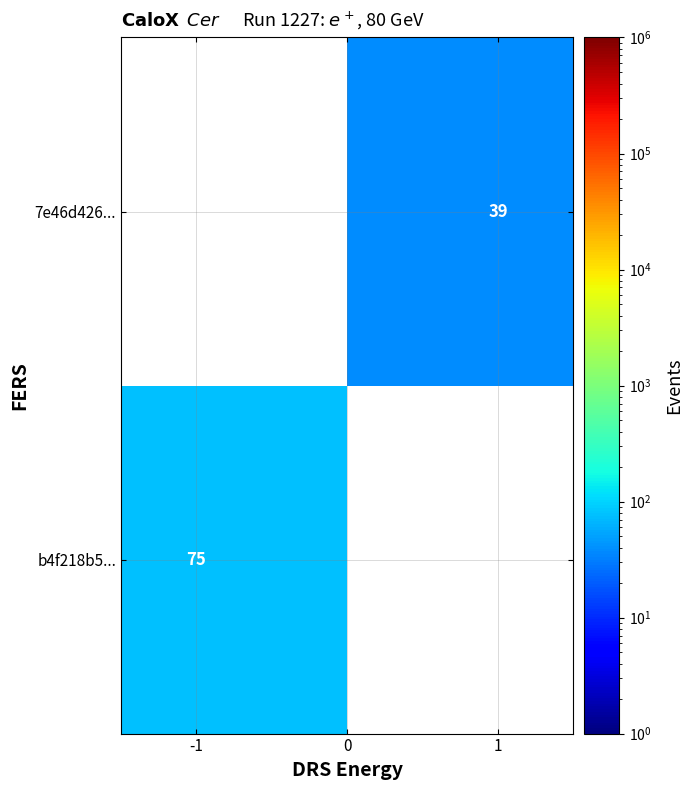

How many values in b4f218b5... are above zero?

1